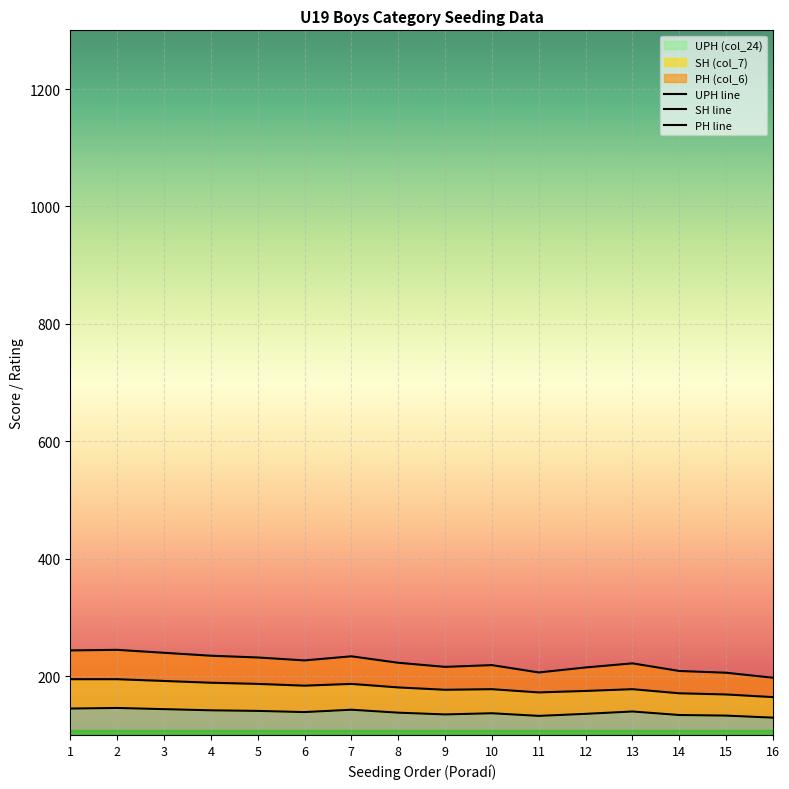

What is the minimum value for UPH (col_24)?

129.5